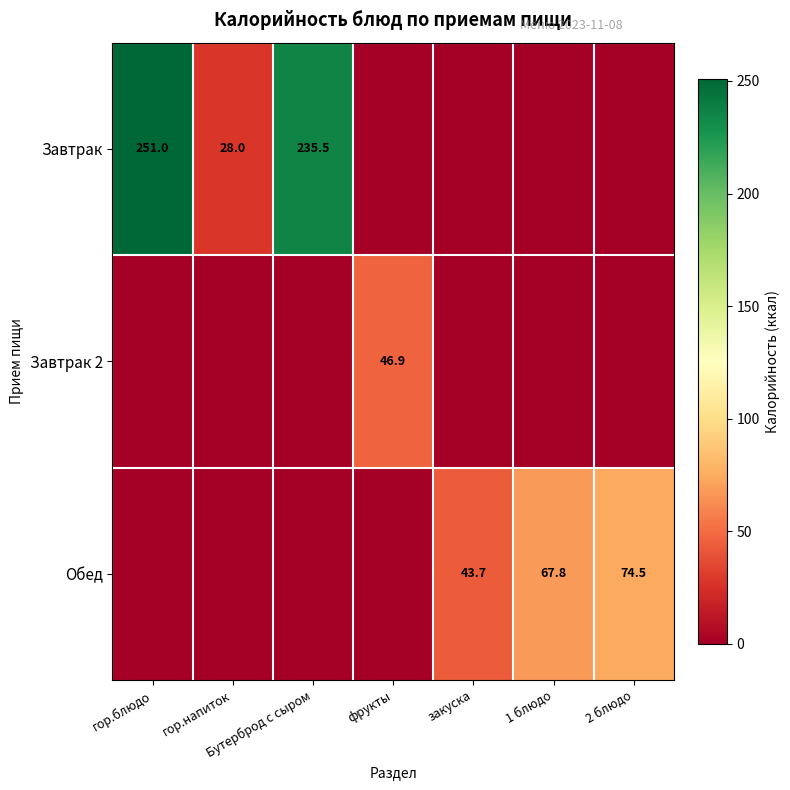

Is it true that Обед equals 43.7 at закуска?

True